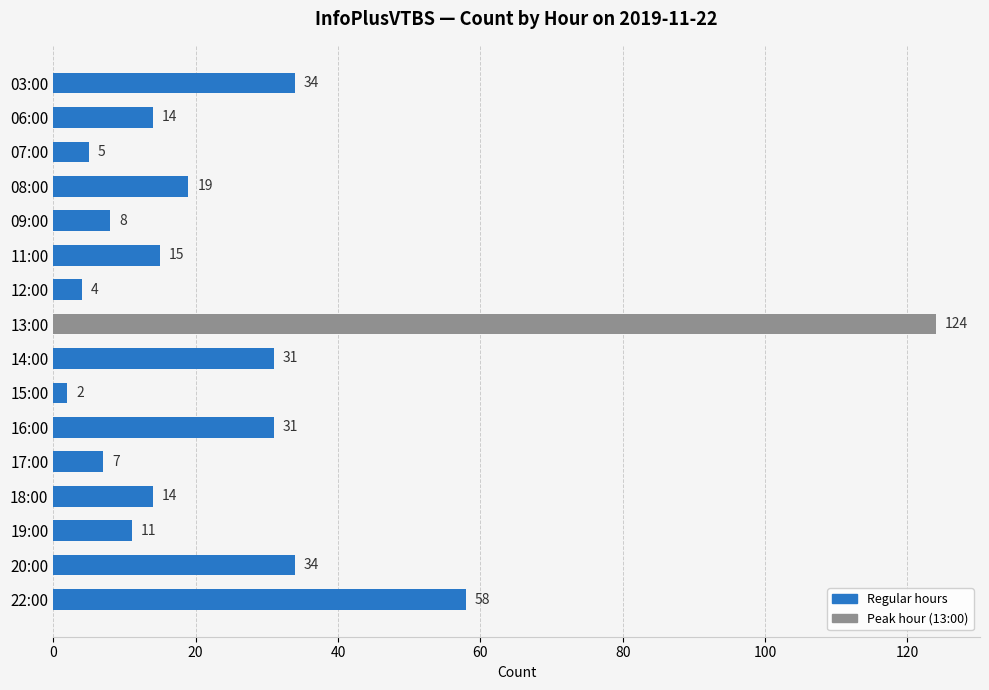

What is the value of the 15th bar from the top?

34